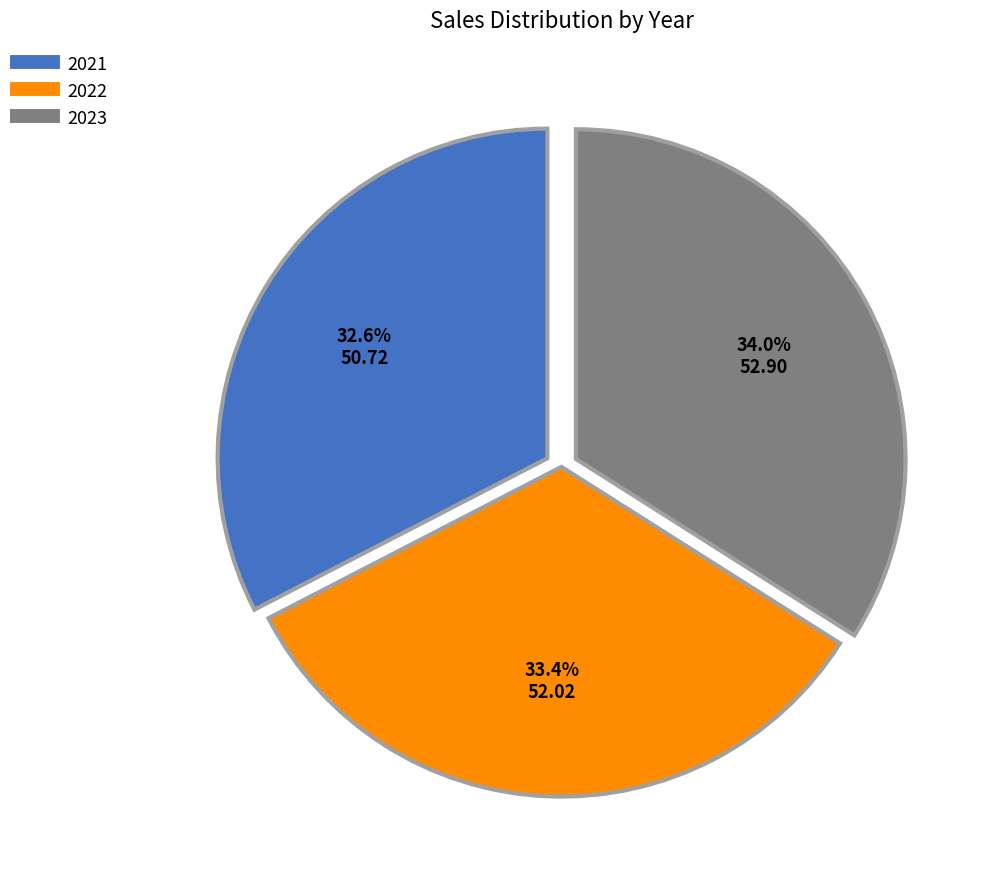

To the nearest percent, what portion does 2022 represent?

33%